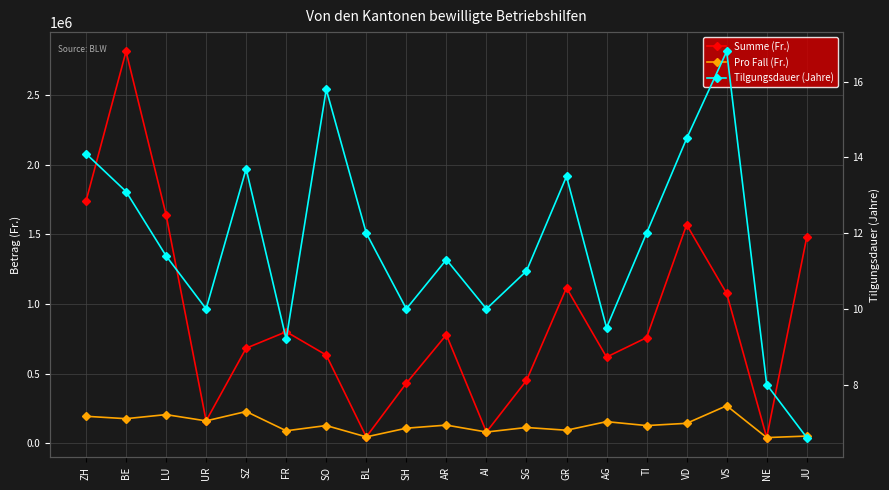

True or false: Summe (Fr.) and Tilgungsdauer (Jahre) cross at least once.

False